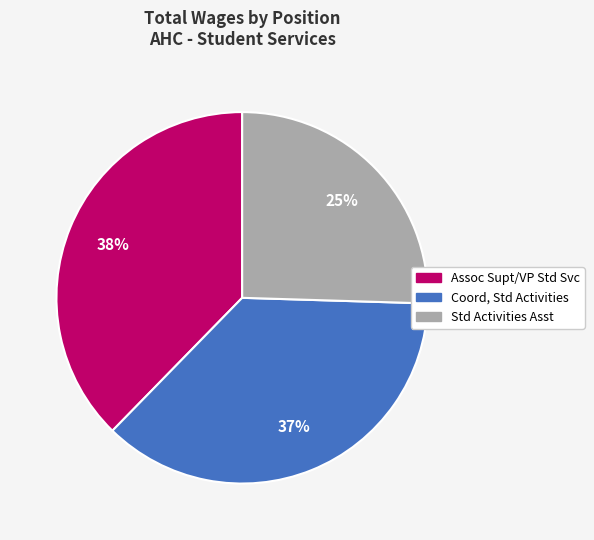

To the nearest percent, what is the average slice percentage?

33%